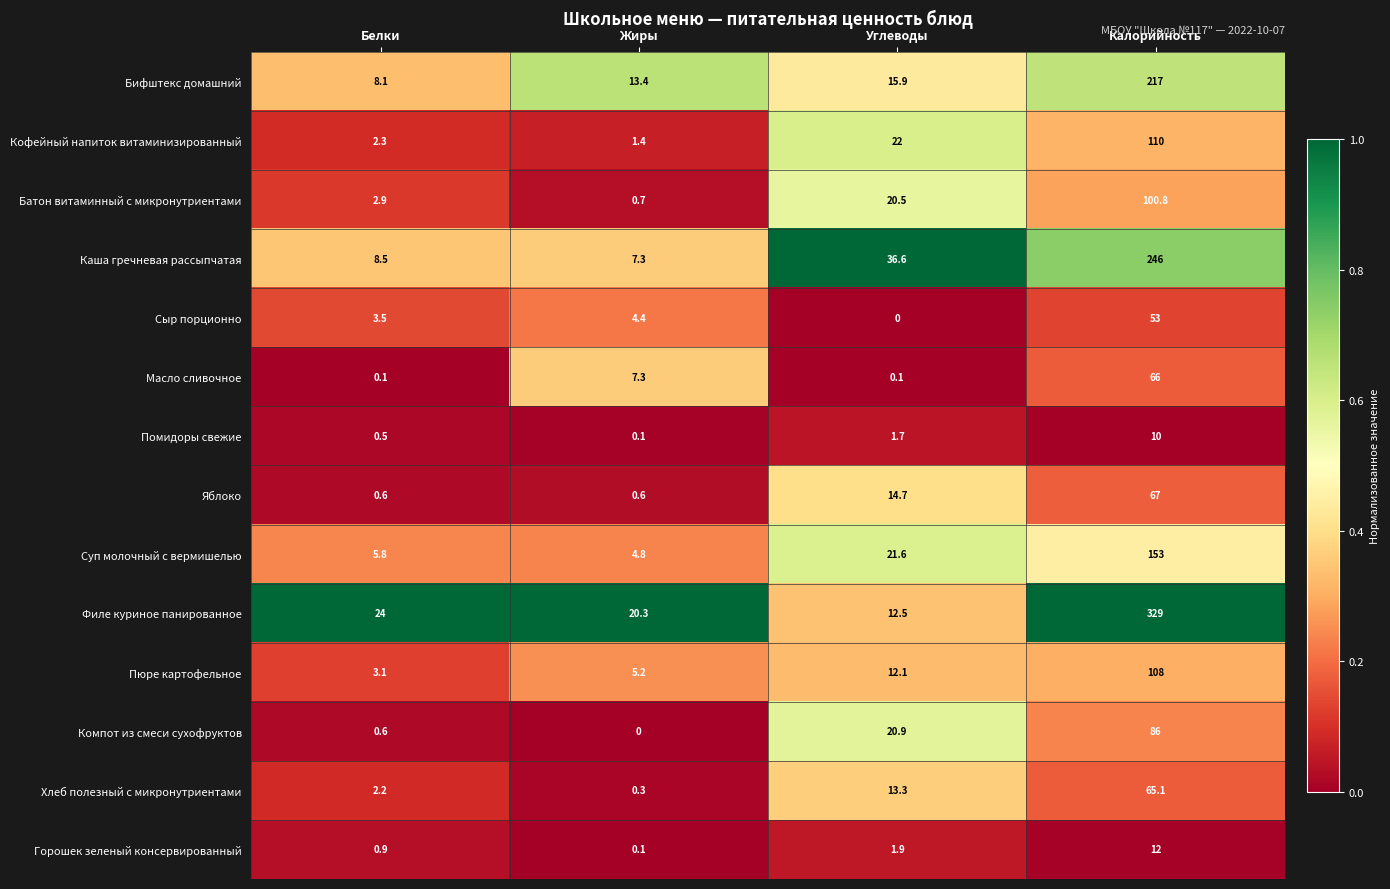

What is the greatest value displayed?

329.0